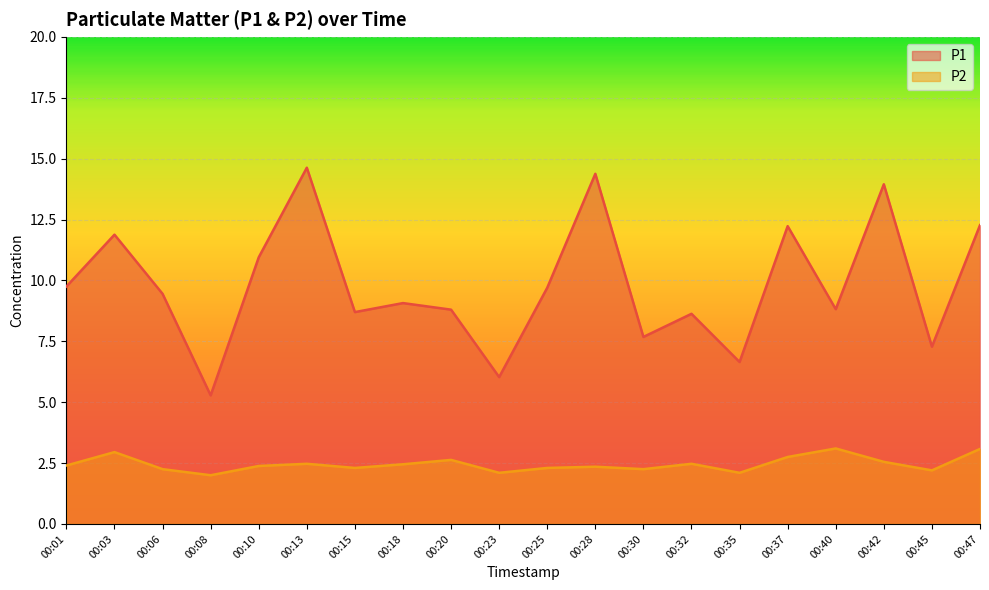

How many lines are shown in the chart?

2